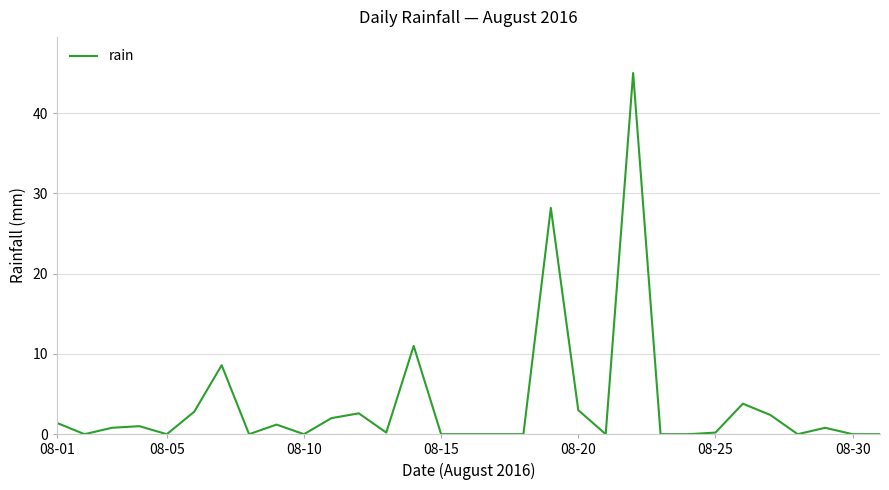

What is the difference between the maximum and minimum values?

45.0